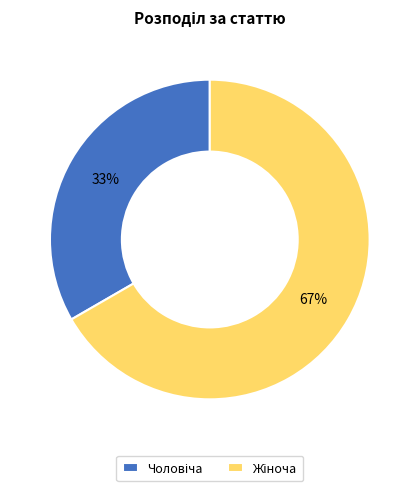

To the nearest percent, what is the average slice percentage?

50%